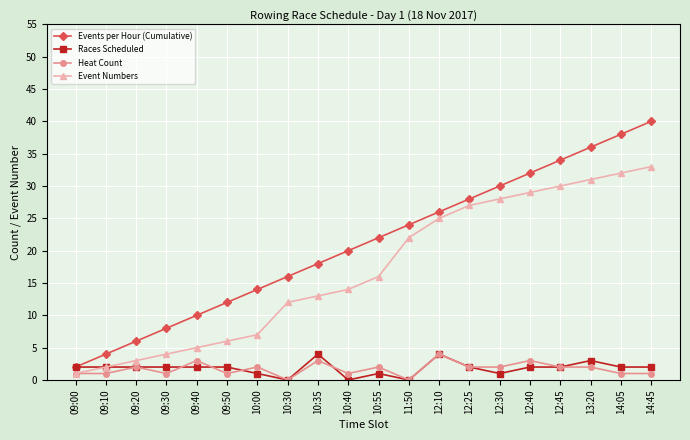

The value of Heat Count at 12:25 is 2. True or false?

True